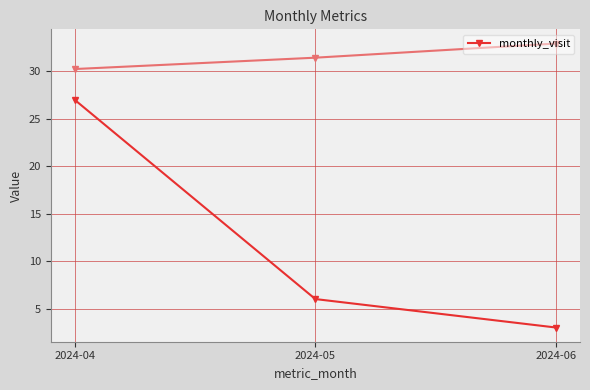

Rank the categories by value from lowest to highest.

2024-06, 2024-05, 2024-04